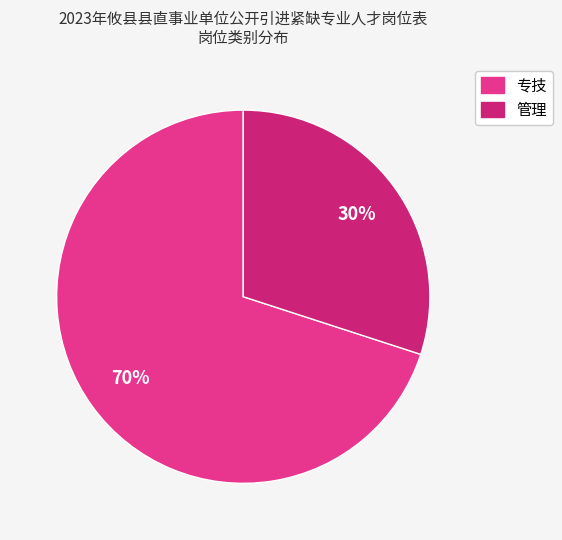

To the nearest percent, what is the difference between the 管理 and 专技 slice percentages?

40%